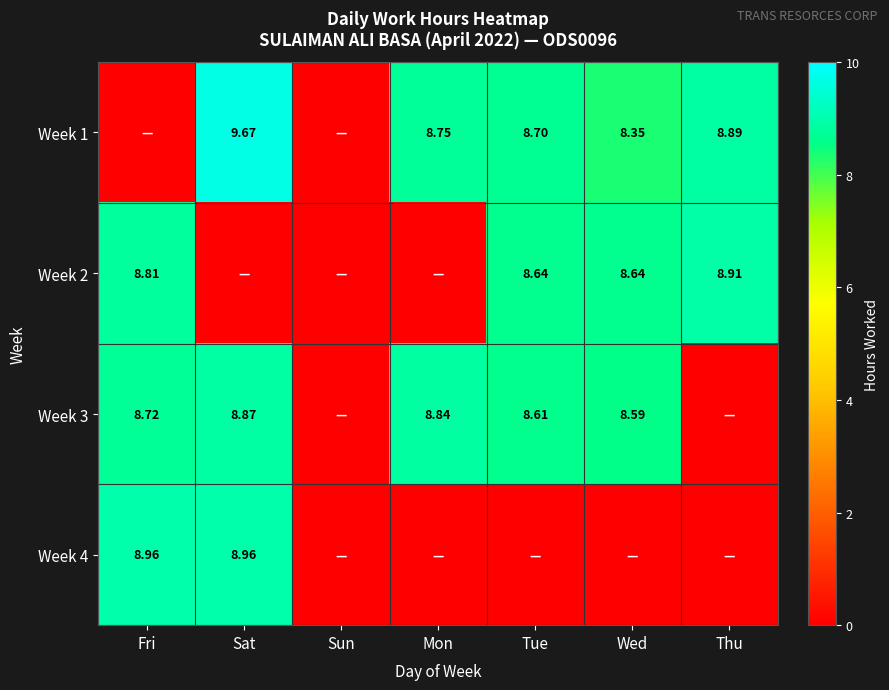

At how many categories does at least one series exceed 5?

6